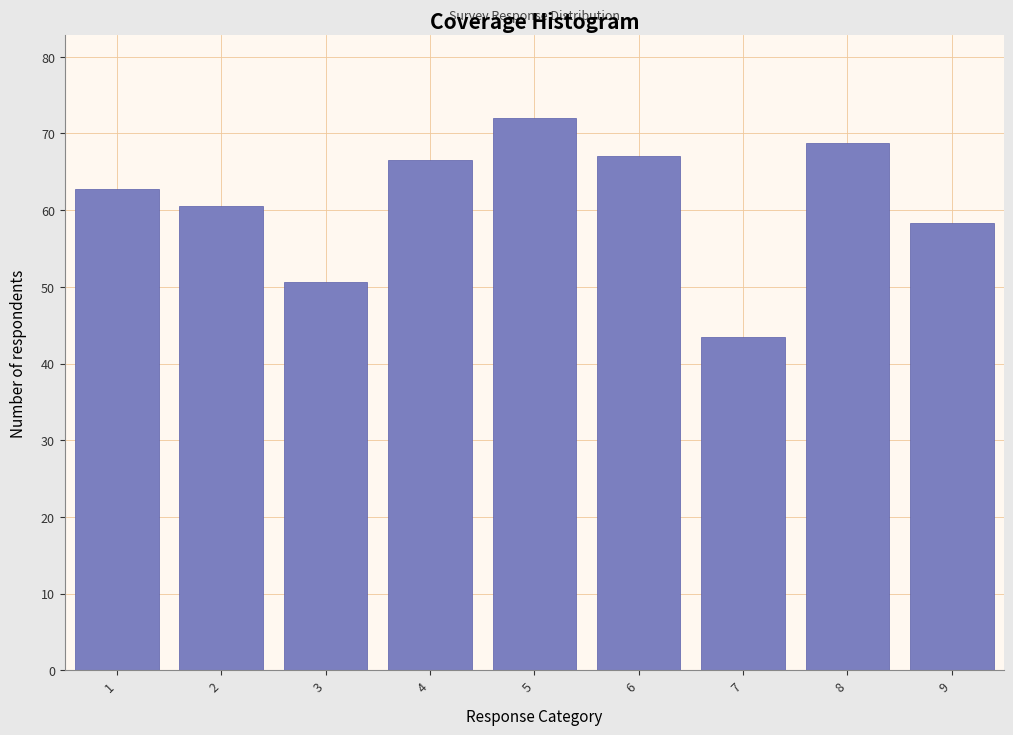

What is the approximate value at 8?

68.8